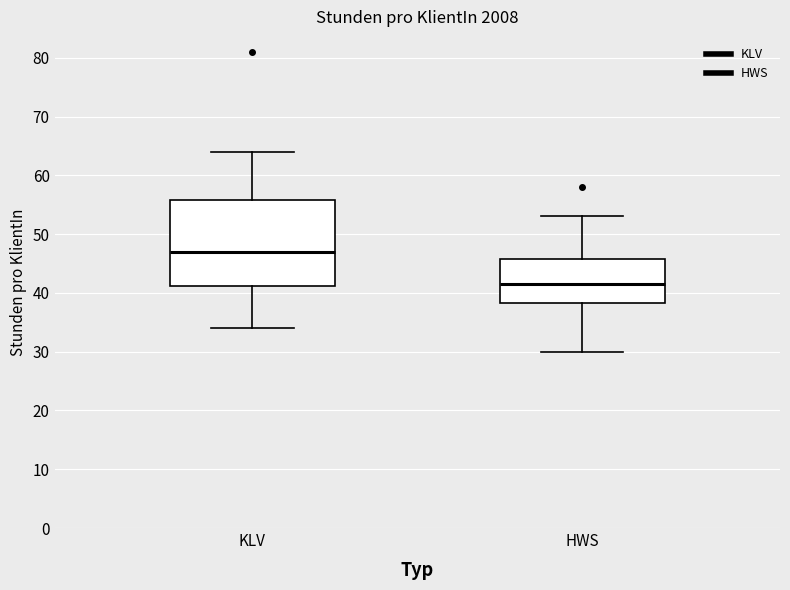

Where does the median line of the box for HWS sit on the y-axis? The values are not printed on the chart, so give them approximately, as read against the axis.

42